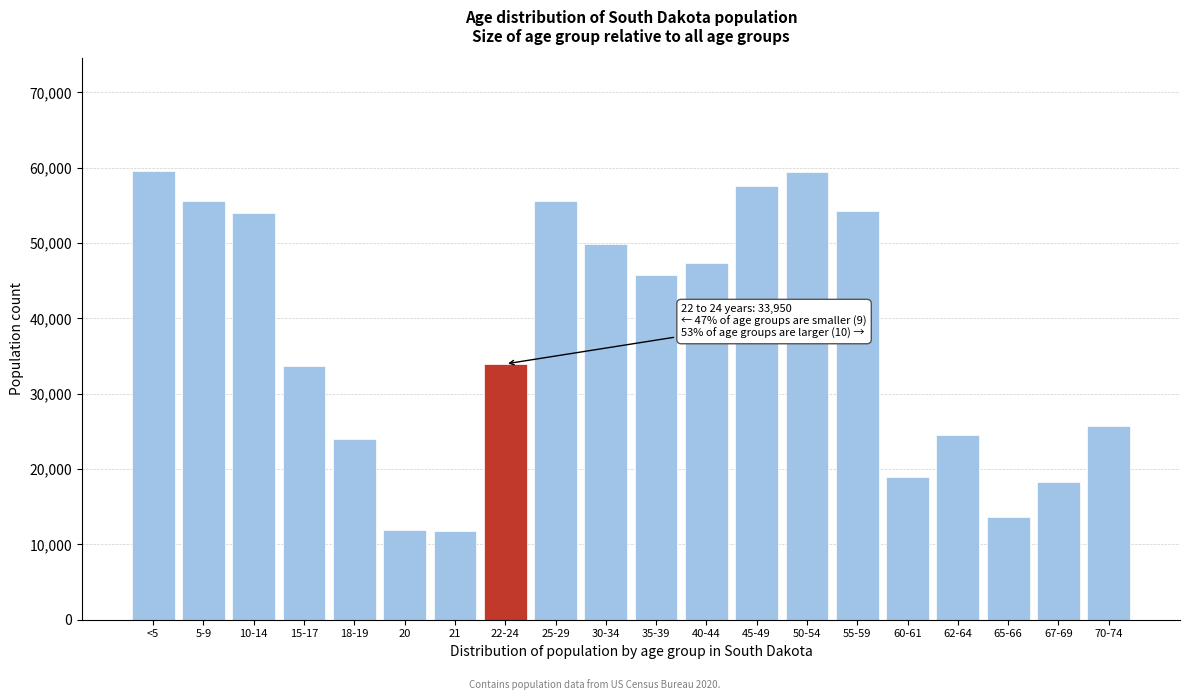

What is the difference between the values at 22-24 and 65-66?

20329